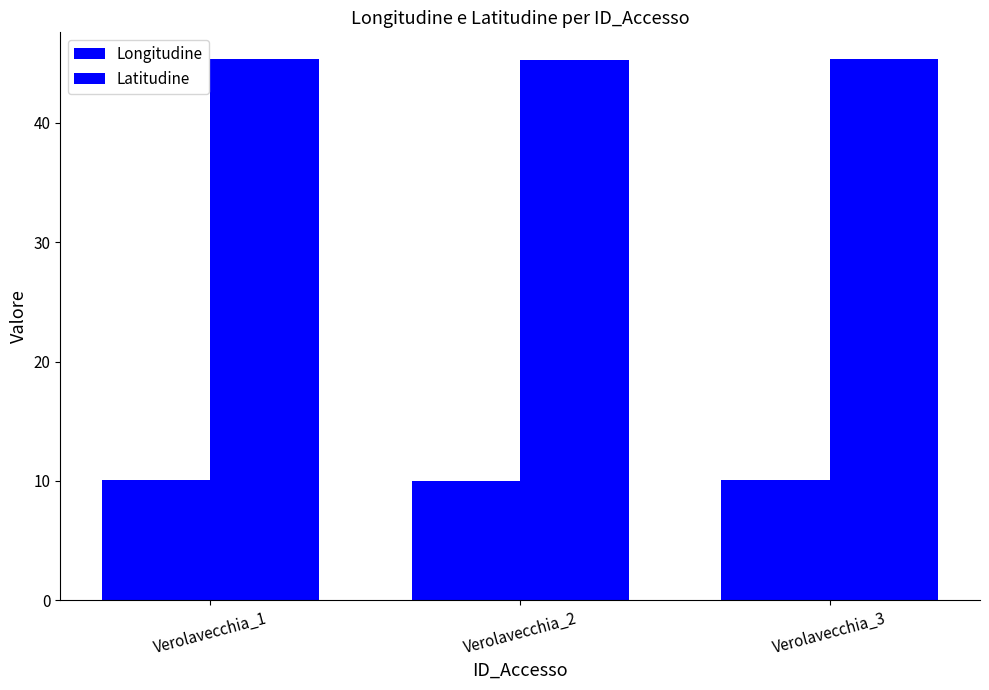

What is the sum of all Longitudine values?

30.1